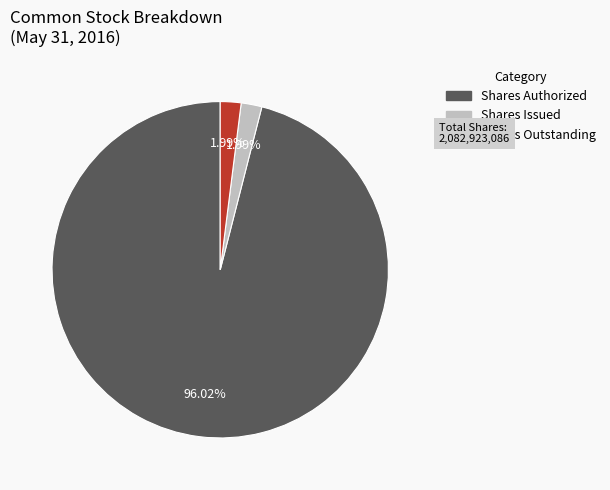

Between Shares Authorized and Shares Outstanding, which is larger?

Shares Authorized